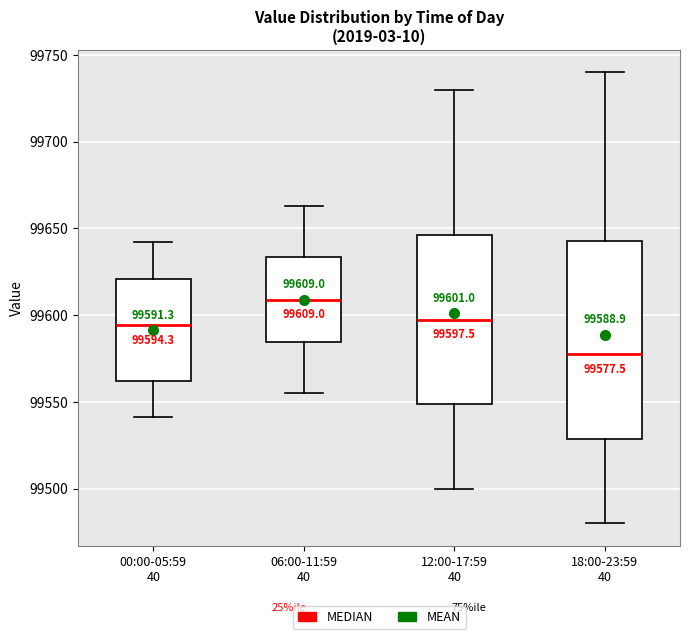

Comparing the boxes themselves (not the whiskers), which one is the tallest?

18:00-23:59 40